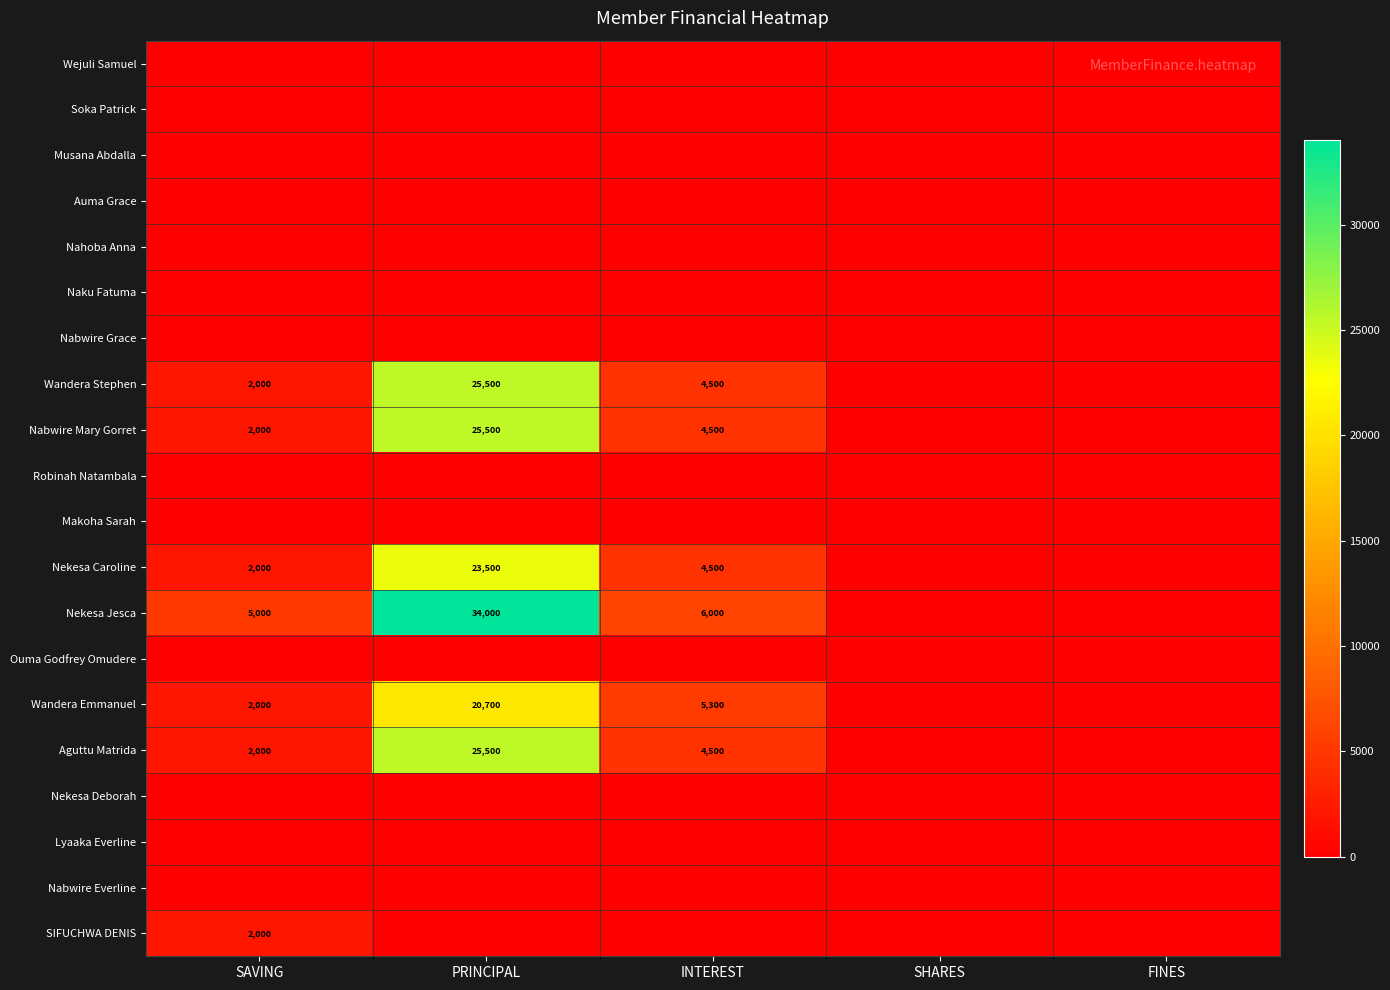

The Aguttu Matrida series shows 25500 at PRINCIPAL. True or false?

True